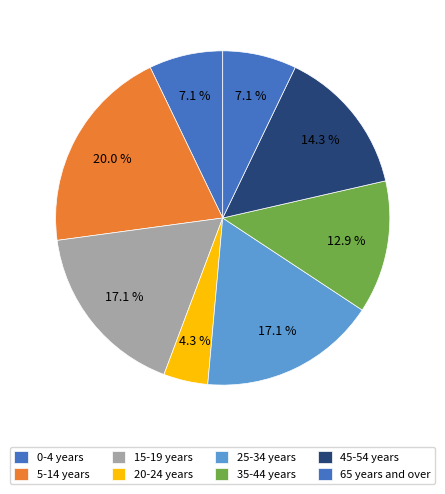

To the nearest percent, what is the combined percentage of 35-44 years and 65 years and over?

20%